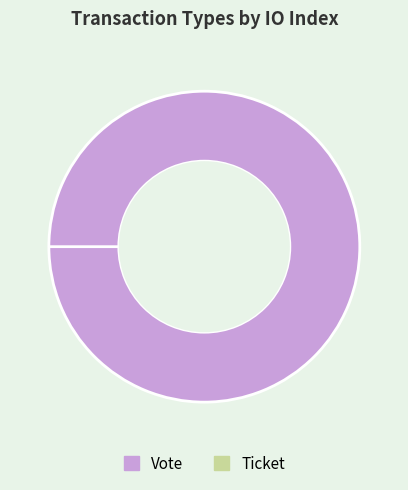

The Vote slice represents 99% of the pie. True or false?

False